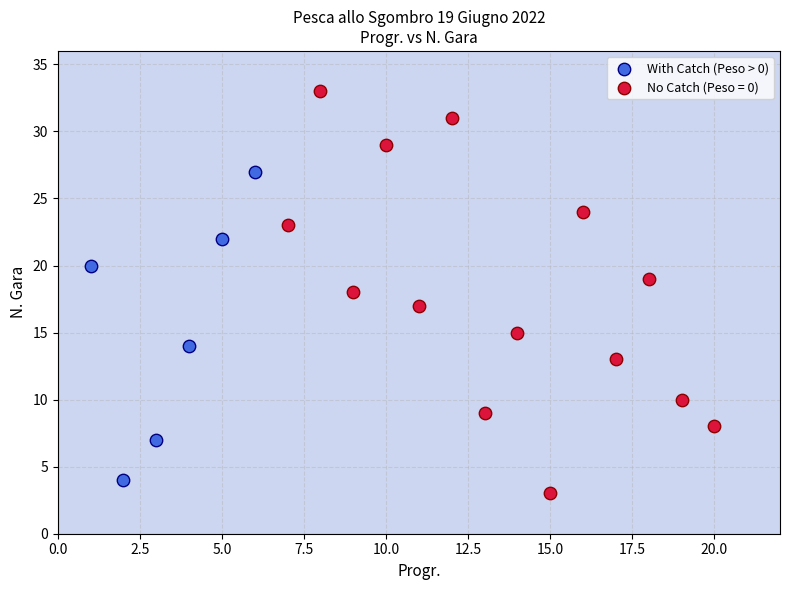

Which series contains the highest Y value?

No Catch (Peso = 0)